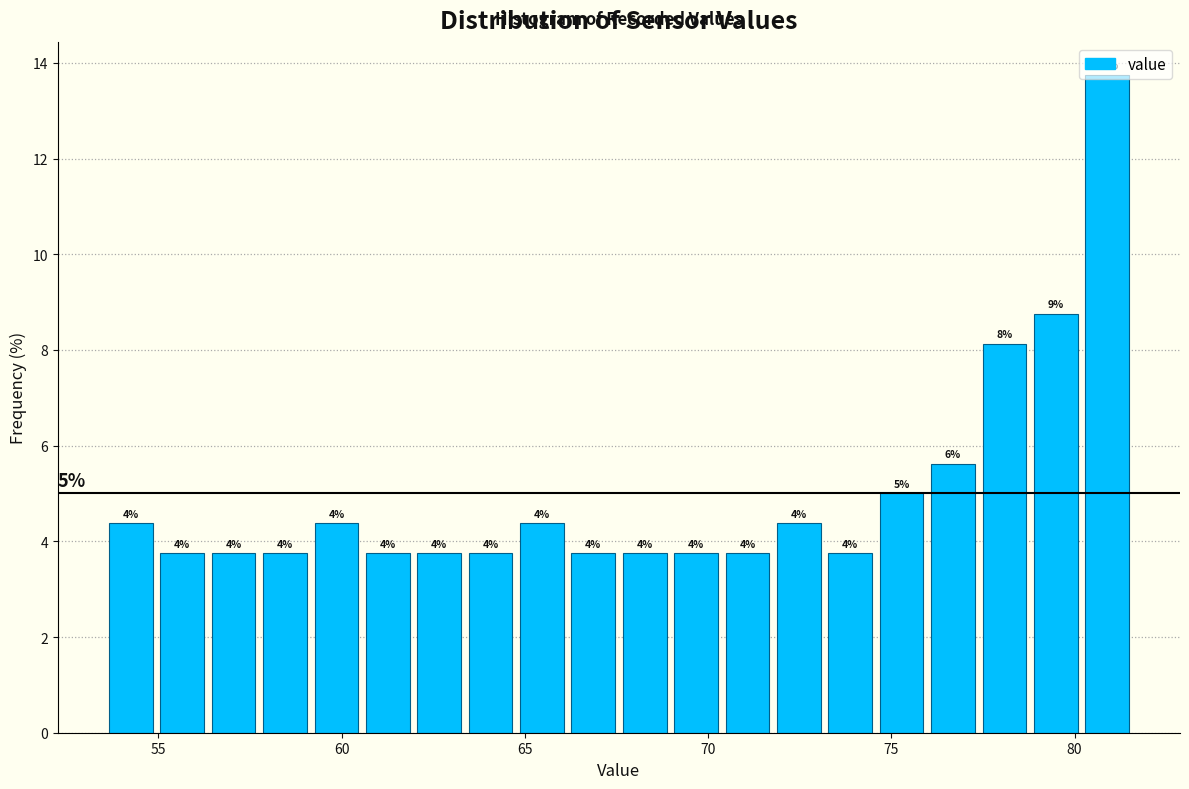

Around what value on the x-axis is the tallest bar? Give the approximate position of its centre, as read against the axis.

81.0